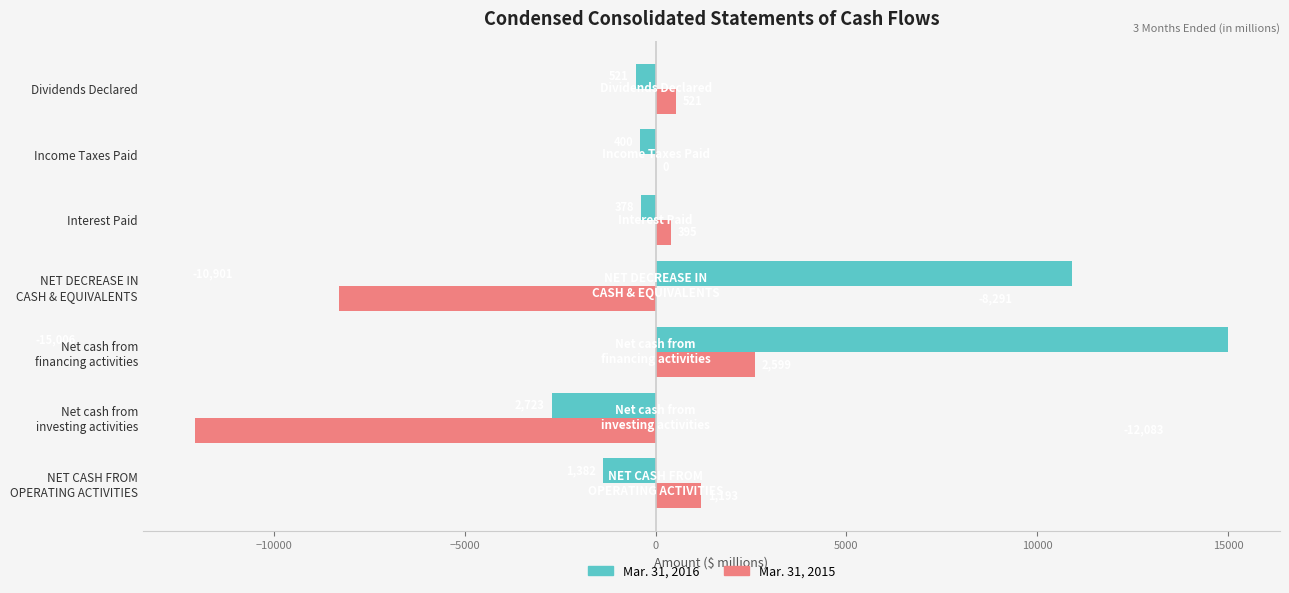

The value of Mar. 31, 2015 at Dividends Declared is 521. True or false?

True